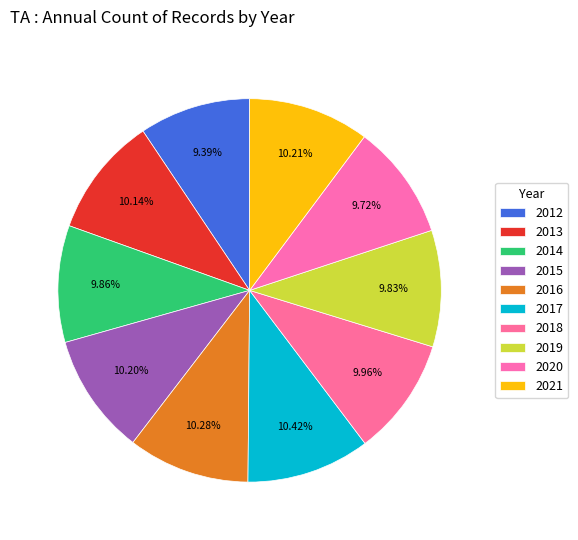

Combined, what portion of the pie is 2016 and 2013?

20.4%